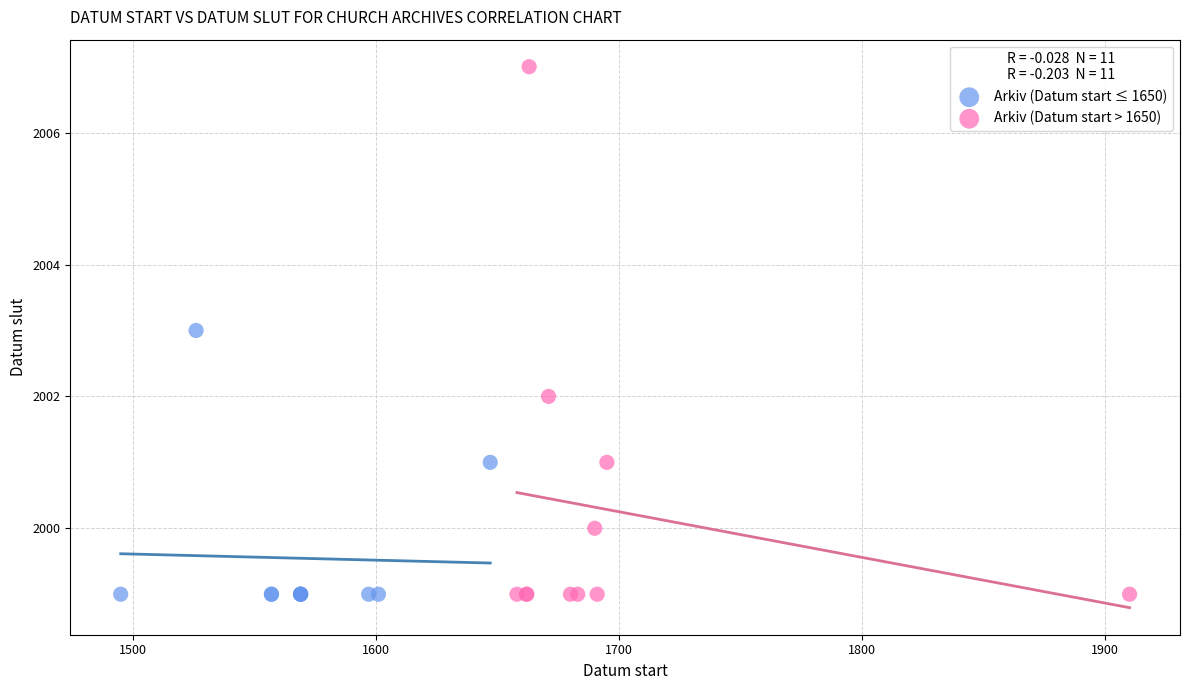

Which series has the widest spread of Y values?

Arkiv (Datum start > 1650)